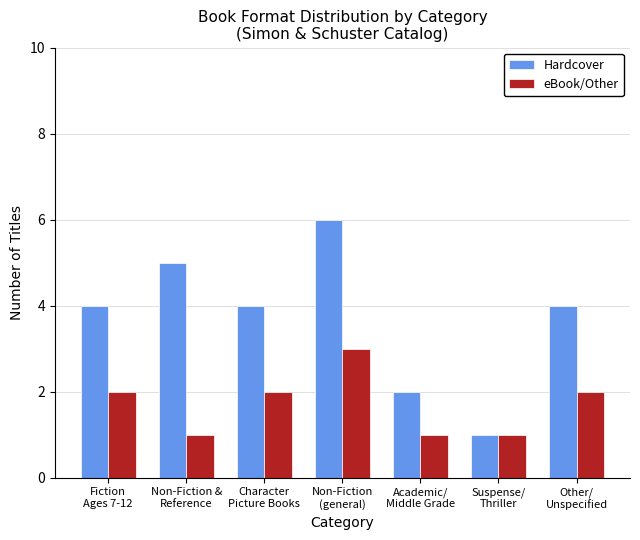

What value does the eBook/Other series have at Character
Picture Books?

2